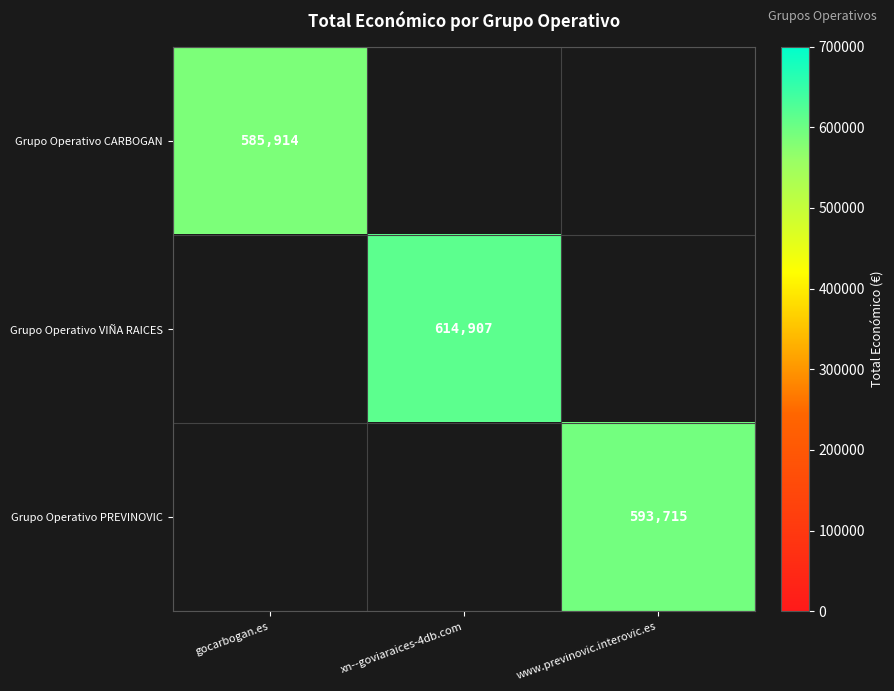

At how many categories does at least one series exceed 598246?

1